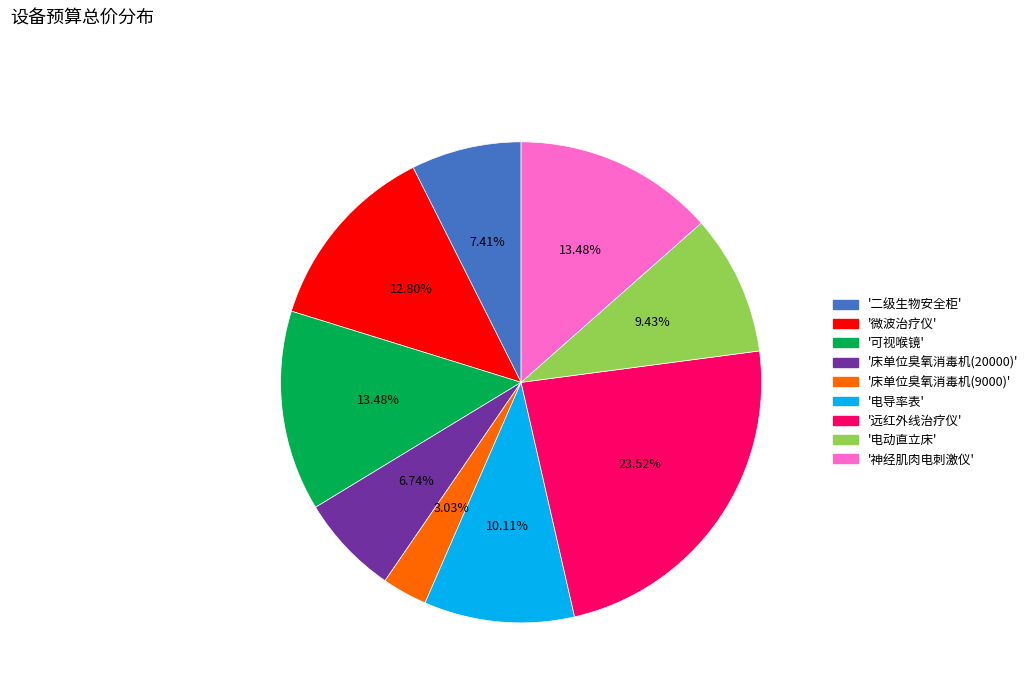

Is there any slice that represents more than half of the pie?

No